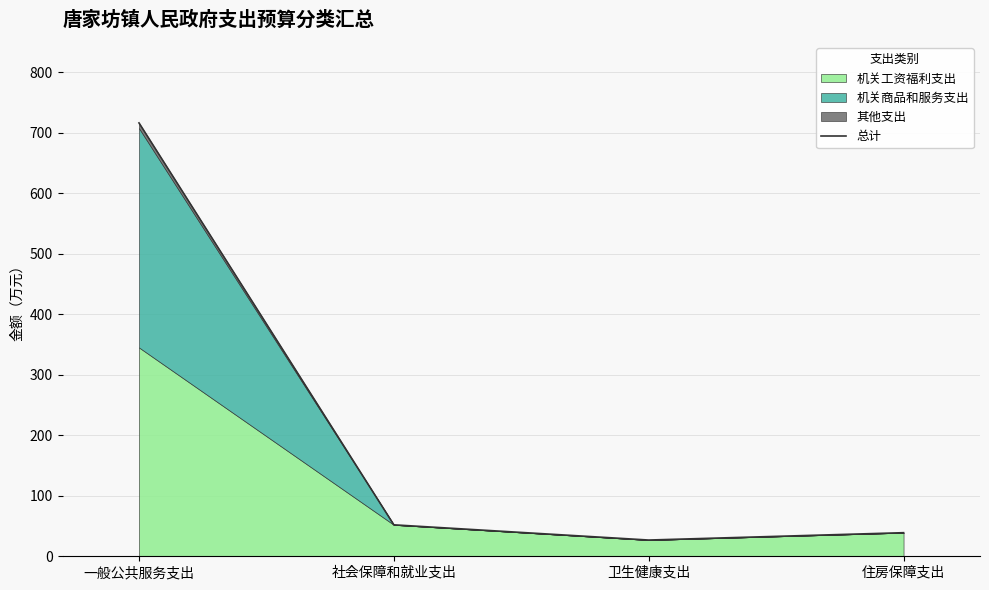

Does the chart have visible grid lines?

Yes